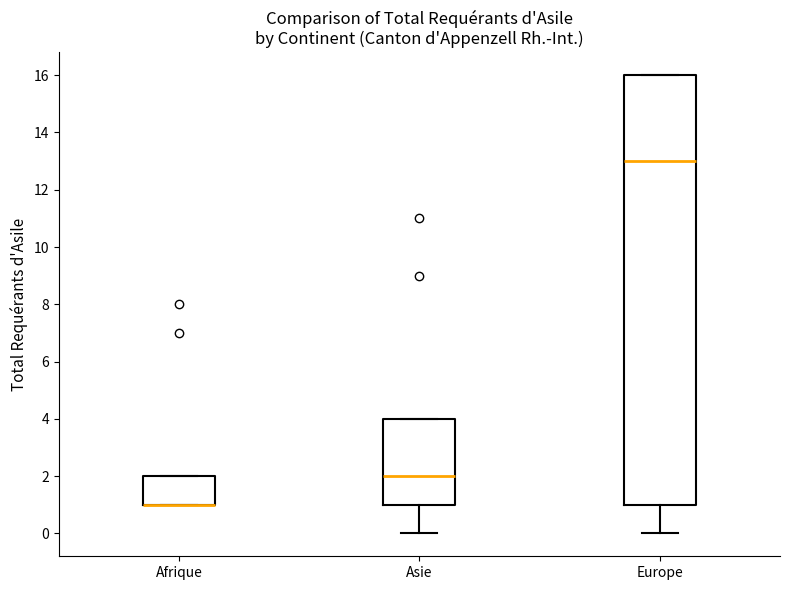

Where is the lower edge of the box for Afrique on the y-axis? The values are not printed on the chart, so give them approximately, as read against the axis.

1